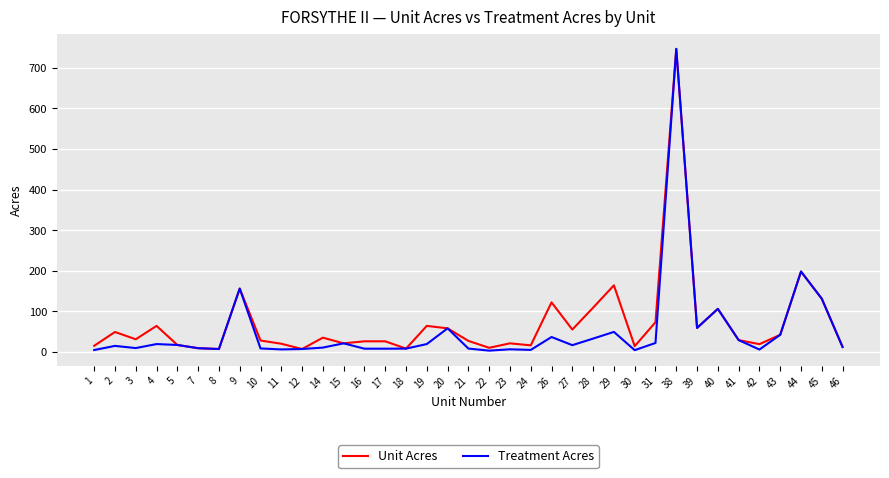

The Treatment Acres series shows 17.0 at 5. True or false?

True